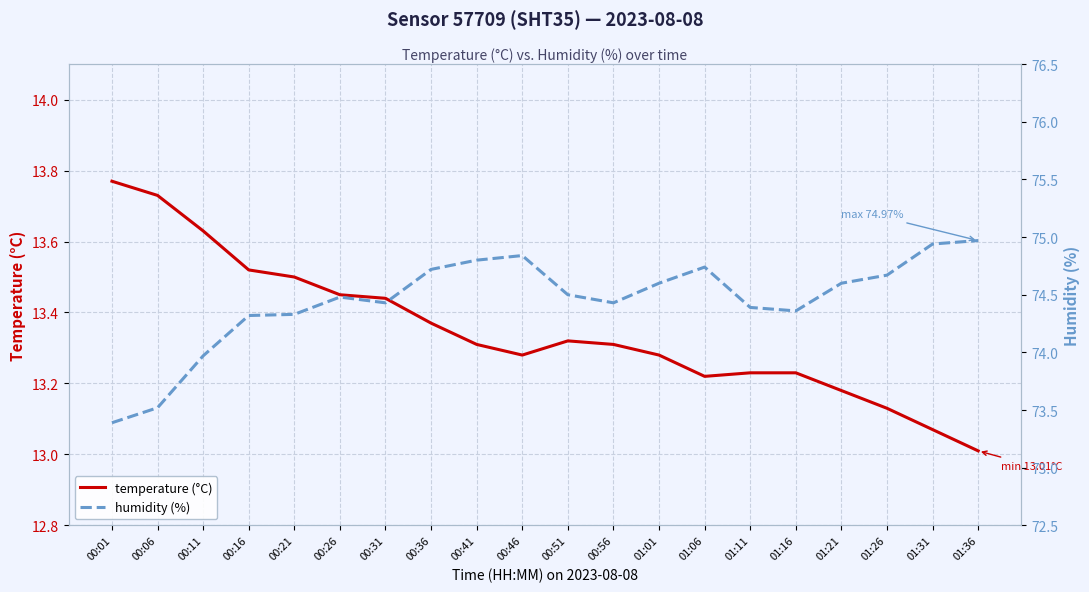

Which has a higher value, 01:26 or 01:01?

01:01